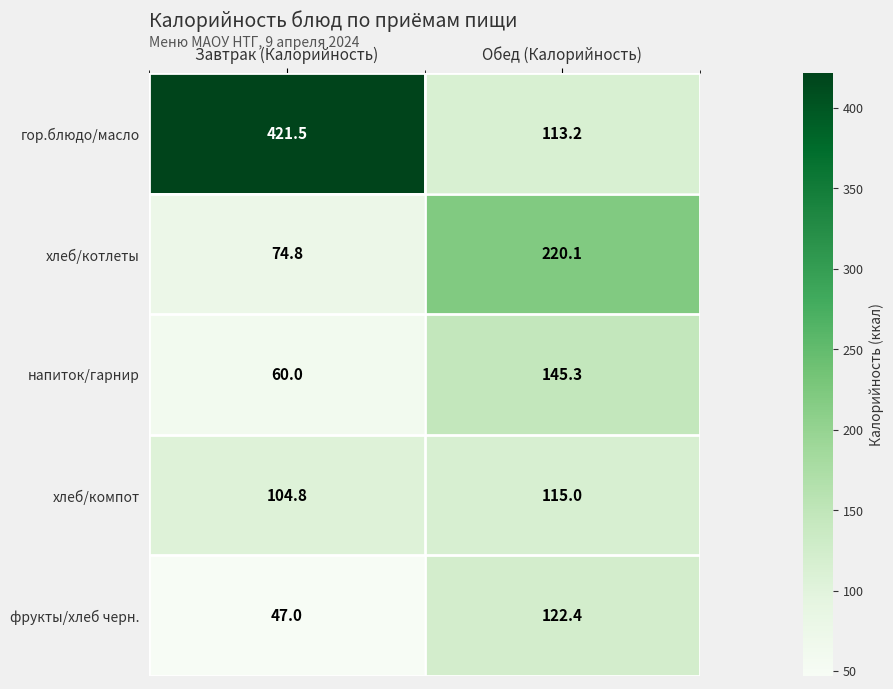

List the series in order of their peak value, lowest first.

хлеб/компот, фрукты/хлеб черн., напиток/гарнир, хлеб/котлеты, гор.блюдо/масло